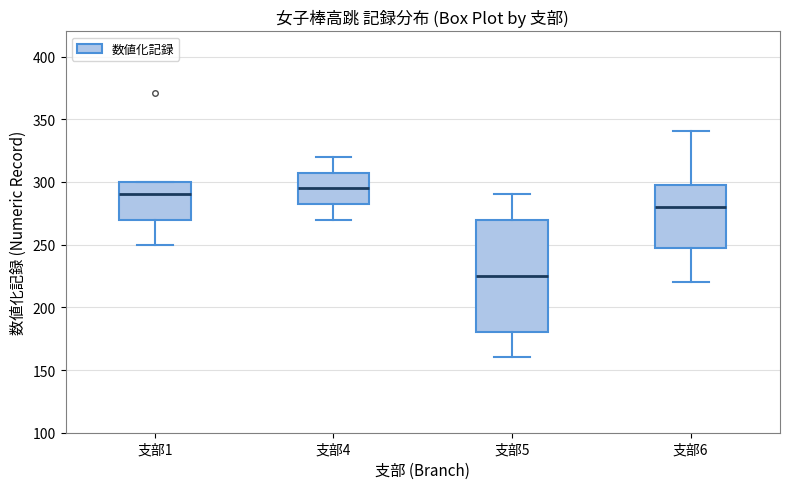

Where is the lower edge of the box for 支部4 on the y-axis? The values are not printed on the chart, so give them approximately, as read against the axis.

285